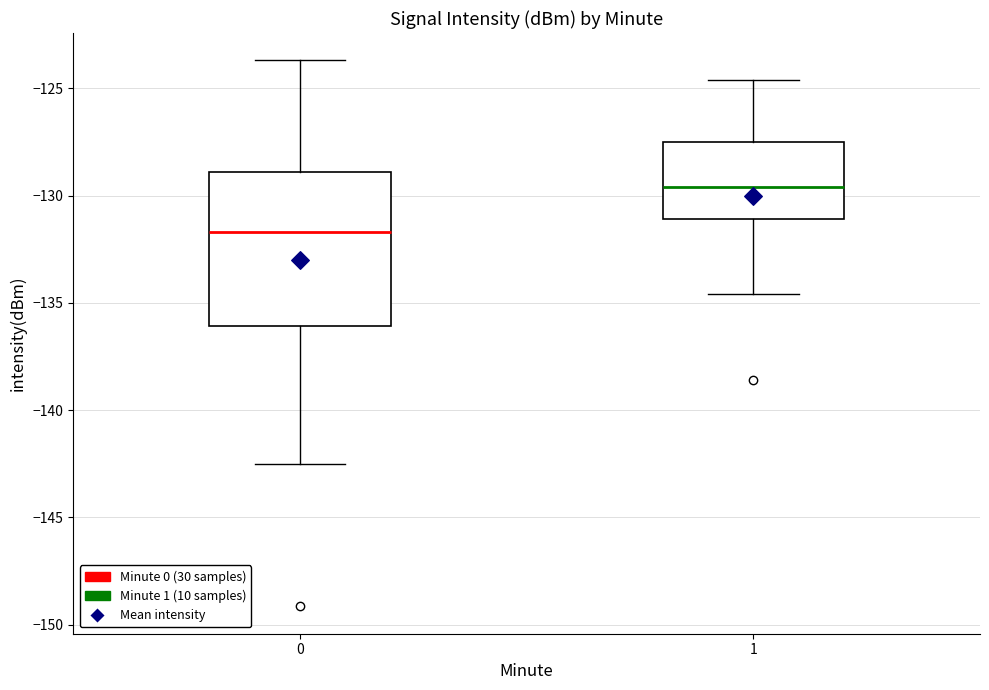

Where does the median line of the box at x = 0 sit on the y-axis? The values are not printed on the chart, so give them approximately, as read against the axis.

-131.5